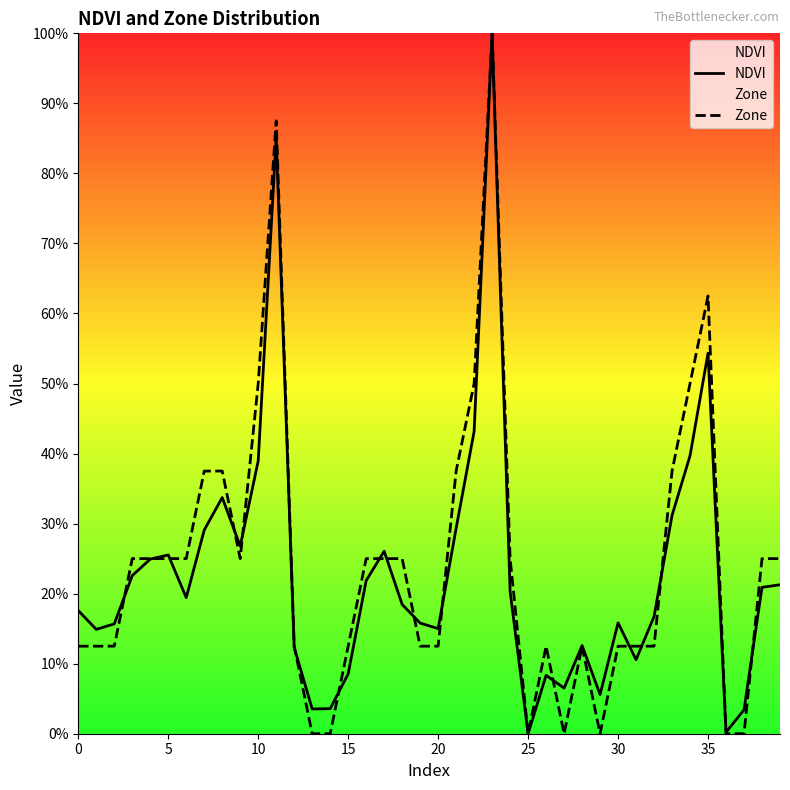

The value of Zone at 26 is 0.2. True or false?

False